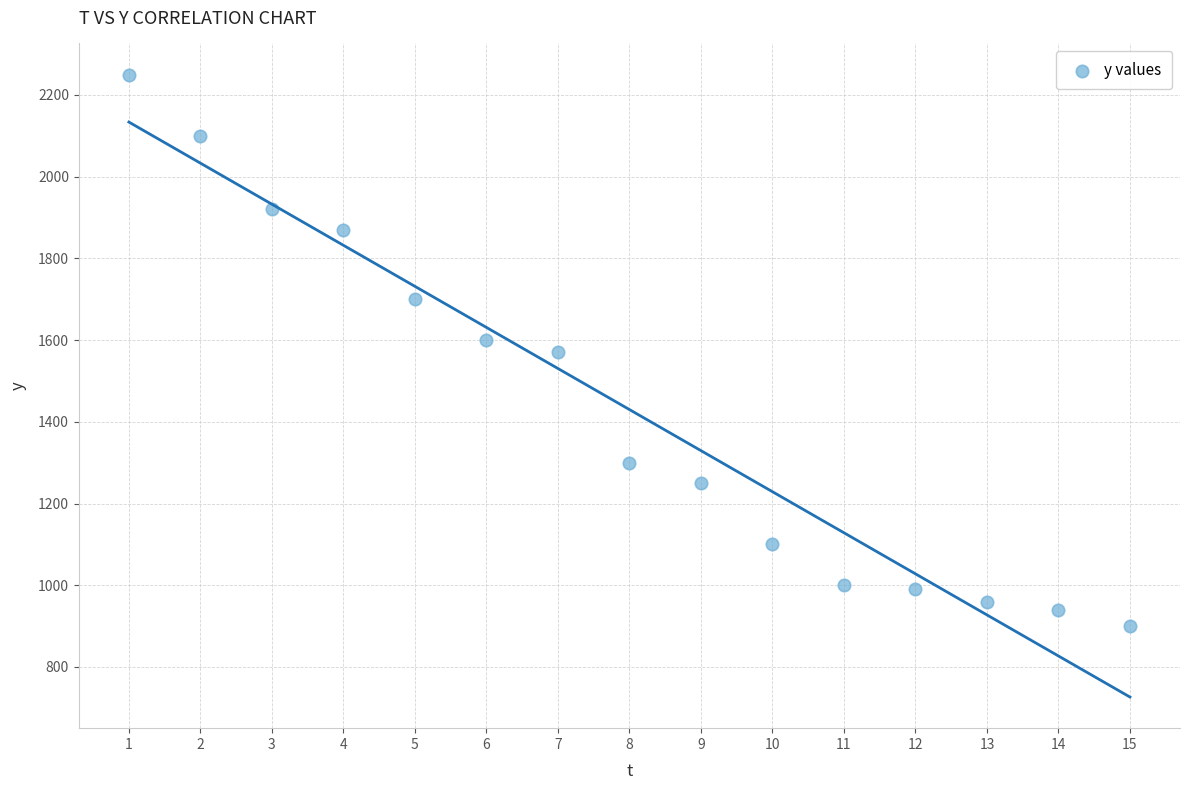

What is the range of Y values (max minus min)?

1350